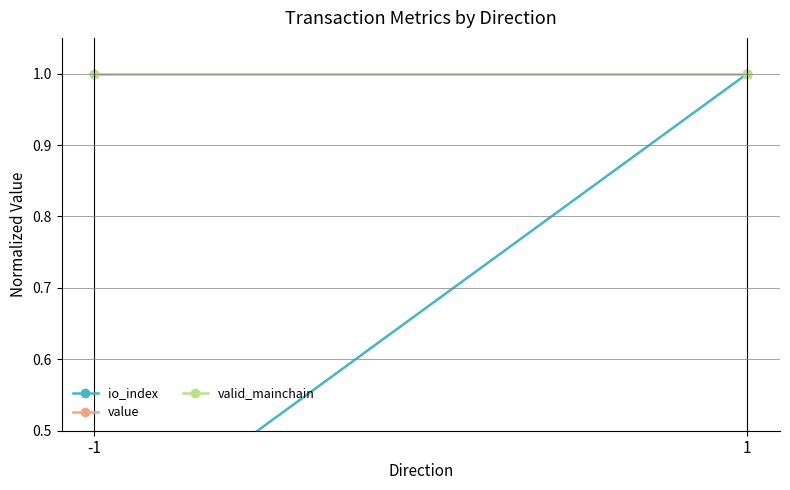

What is the spread (max minus min) of values at -1?

0.7